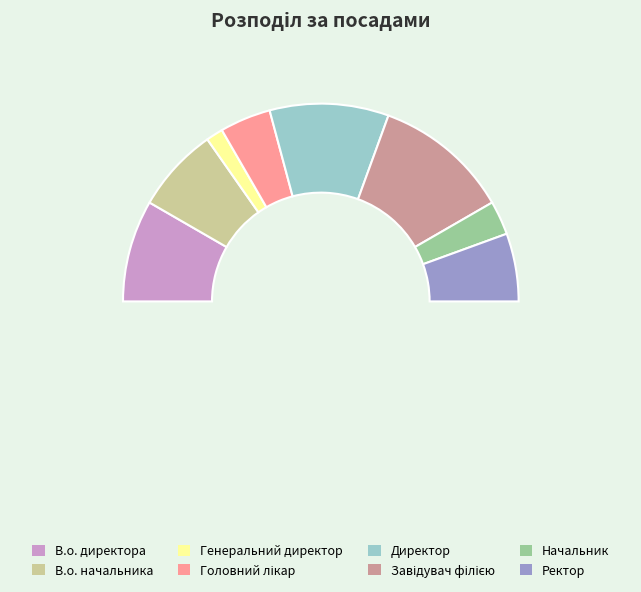

To the nearest percent, what is the combined percentage of Генеральний директор and Начальник?

8%